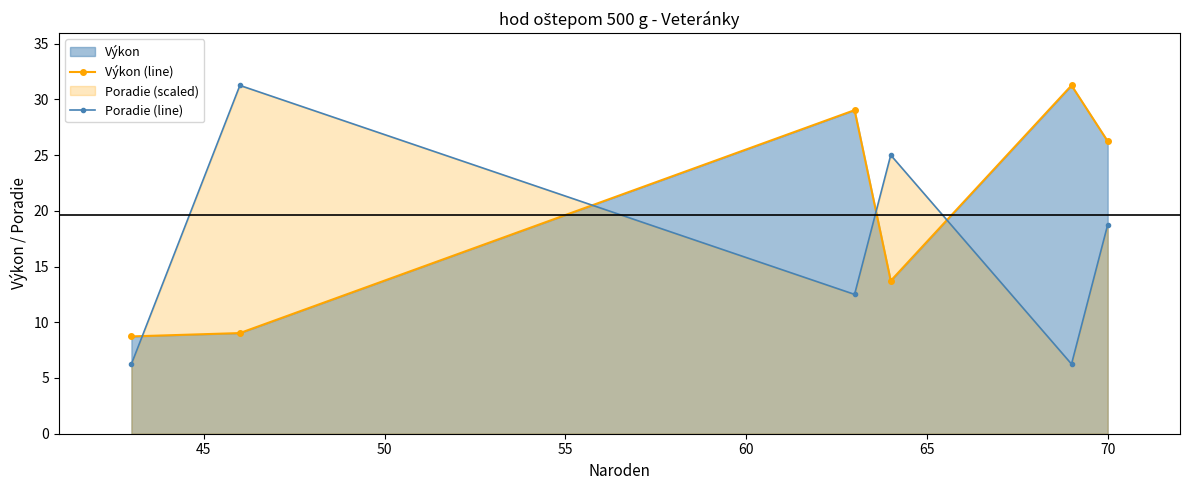

What is the average value of the Poradie (line) series?

16.7